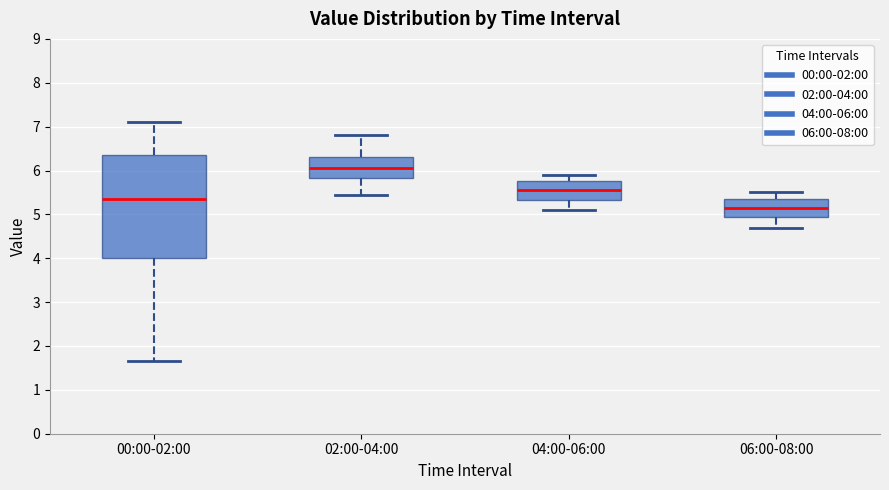

Comparing the boxes themselves (not the whiskers), which one is the tallest?

00:00-02:00